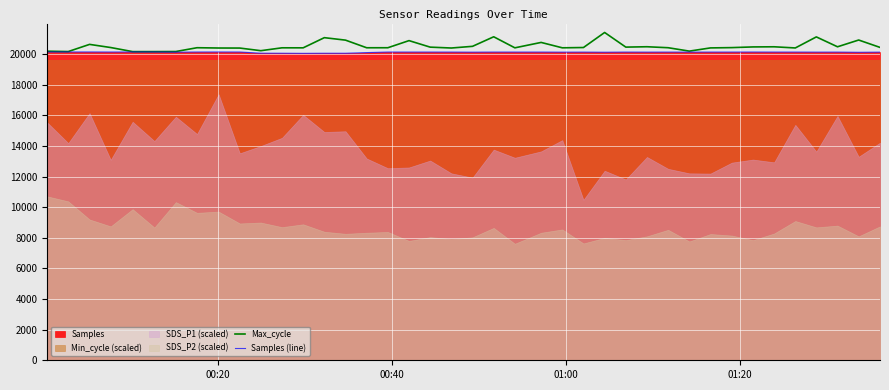

What is the minimum value for Samples (line)?

20053.8